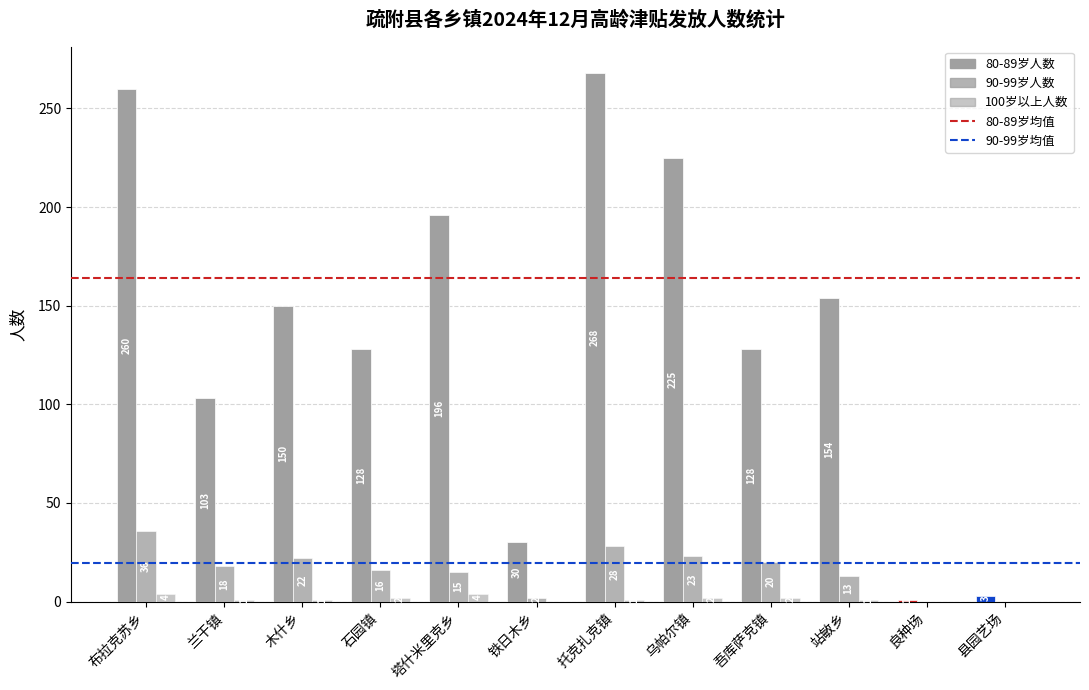

Which series has the largest total across all categories?

80-89岁人数